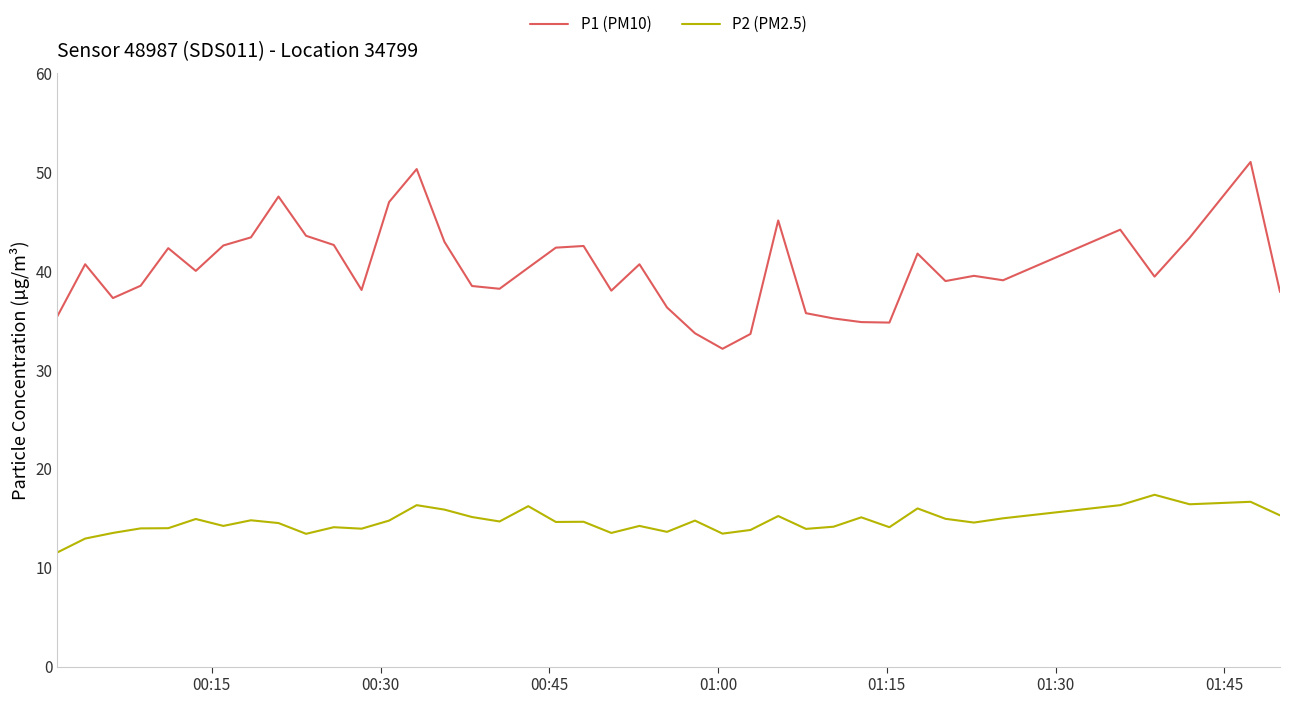

Rank the series by their average value, from lowest to highest.

P2 (PM2.5), P1 (PM10)